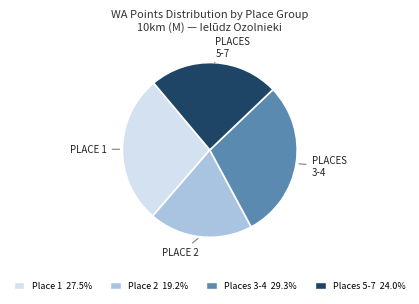

Is the sum of Places 3-4 29.3% and Place 2 19.2% greater than half?

No